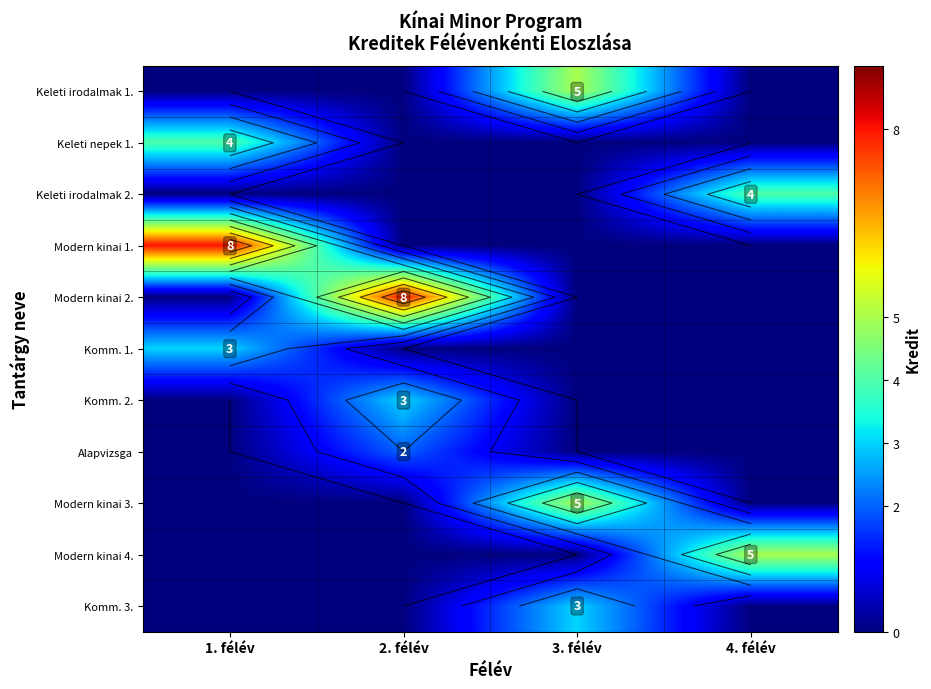

At how many categories does at least one series exceed 5?

2